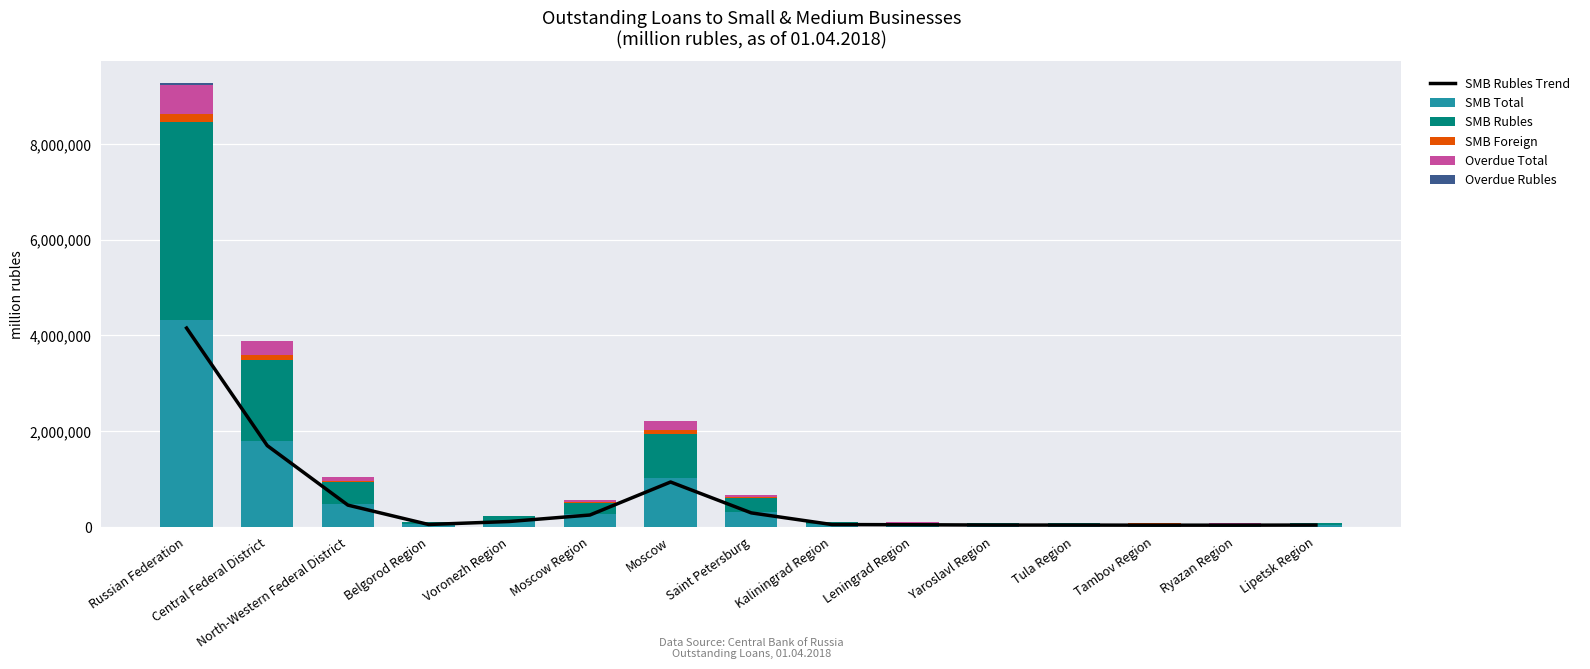

What is the difference between the second highest and second lowest values in the SMB Total series?

1762047